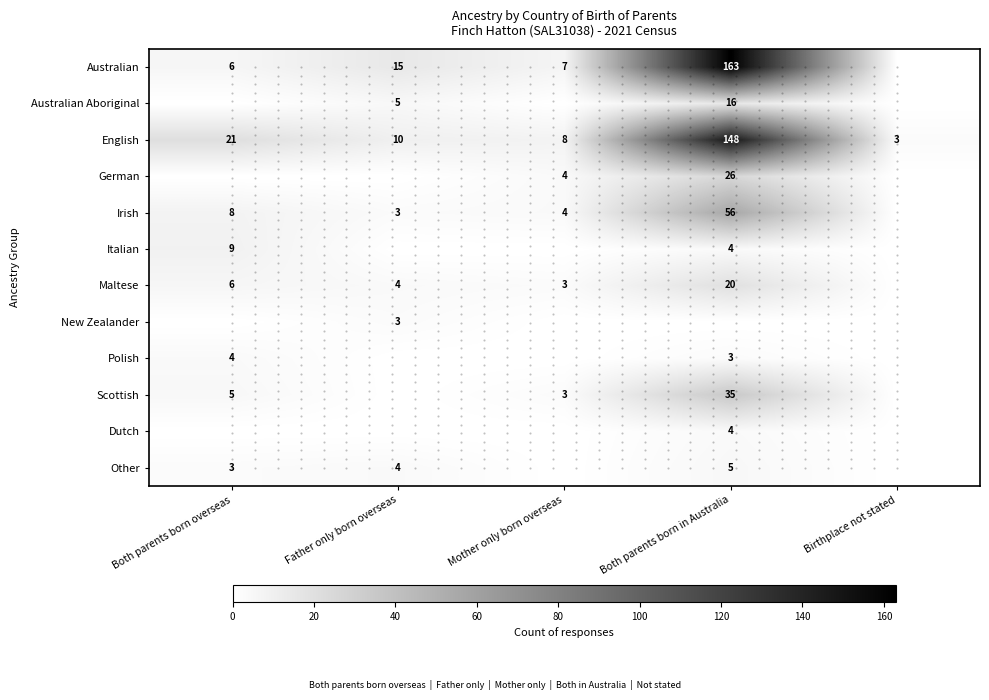

What is the maximum value for English?

148